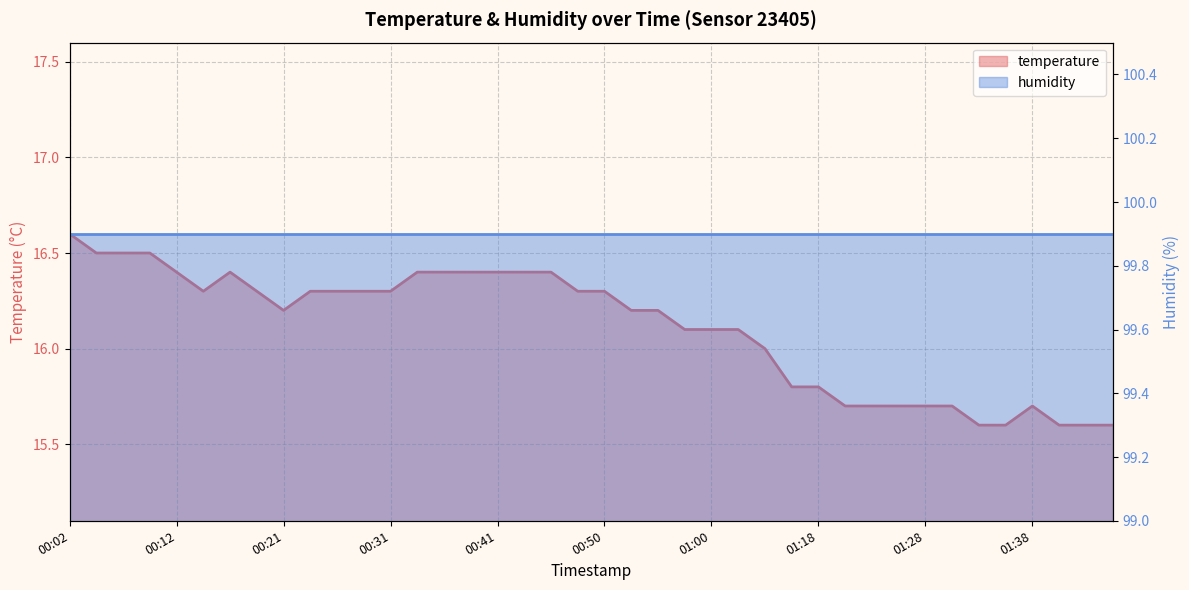

What is the average value?

16.1